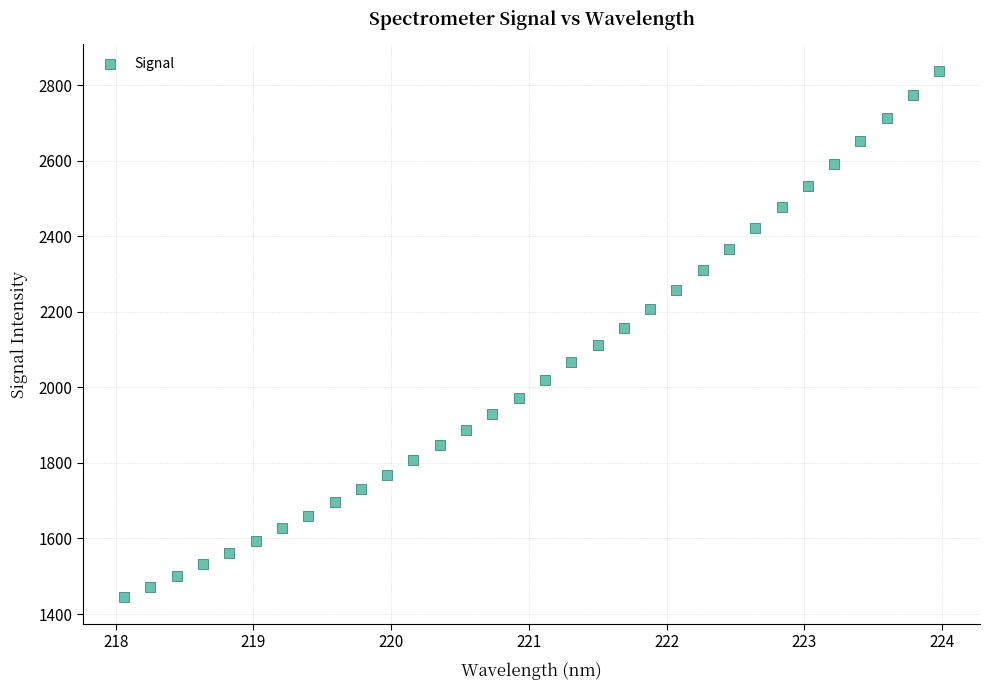

What is the range of Y values (max minus min)?

1393.3